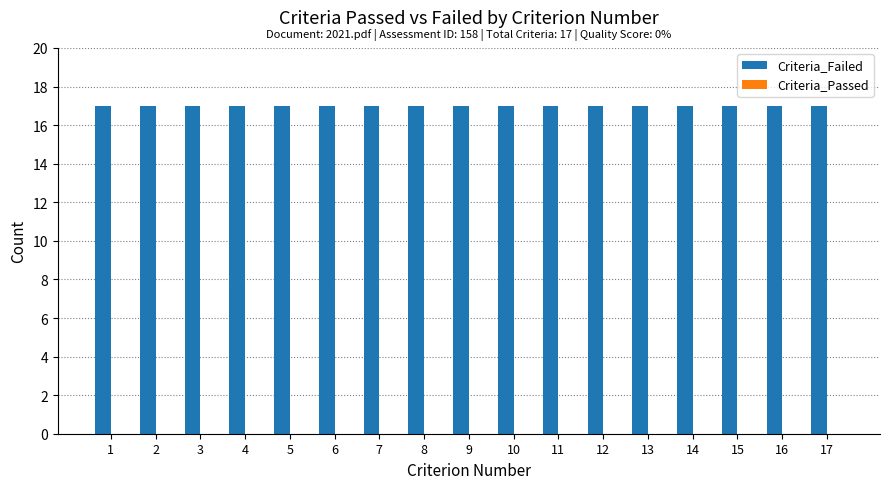

The value of Criteria_Failed at 9 is 17. True or false?

True